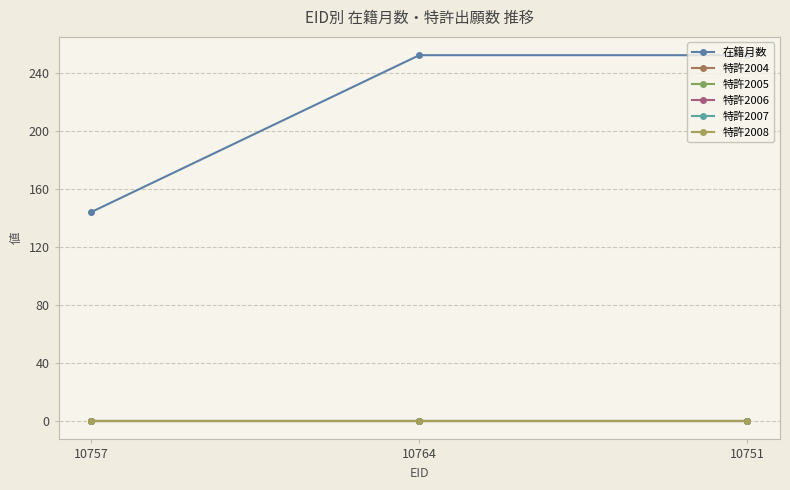

The value of 在籍月数 at 10764 is 406. True or false?

False